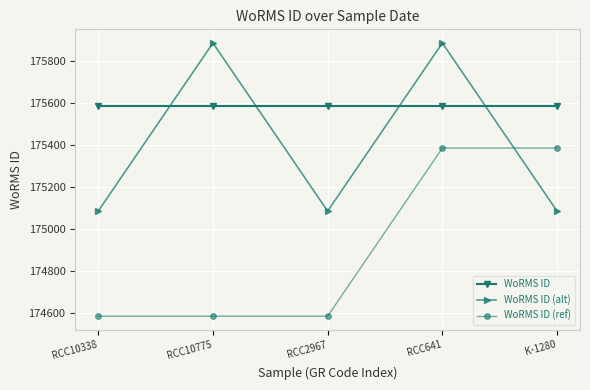

What is the total value across all series at RCC641?

526852